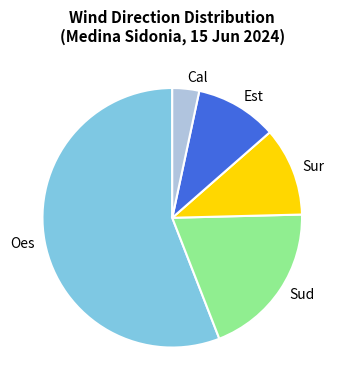

Does any single category account for the majority?

Yes